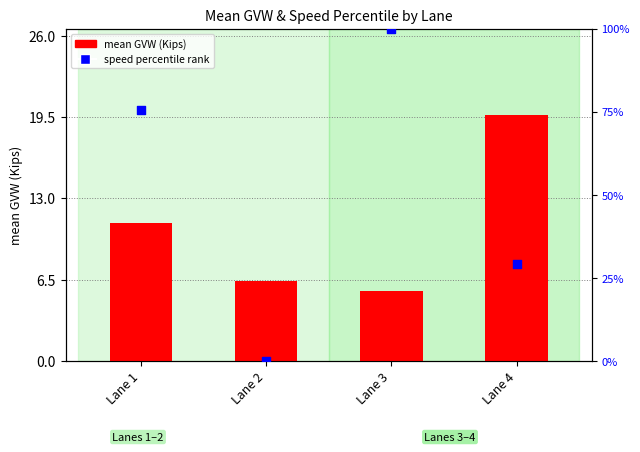

Which series has the largest total across all categories?

speed percentile rank